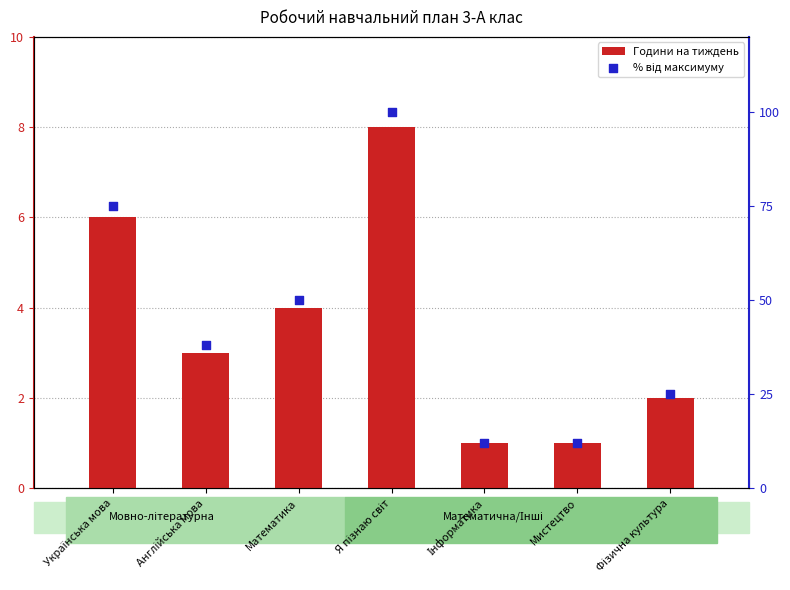

At which category is the sum across all series the highest?

Я пізнаю світ